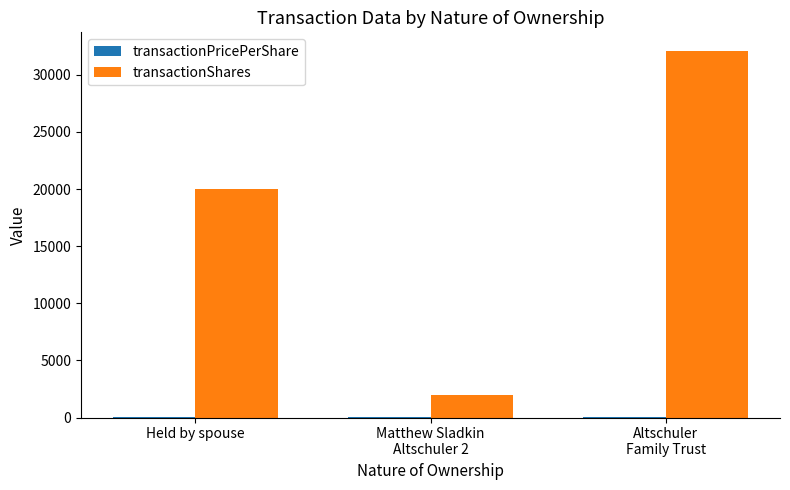

Is it true that transactionShares equals 13128.0 at Held by spouse?

False